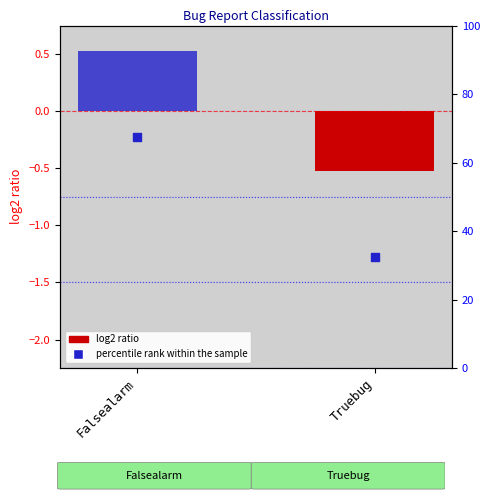

Which series reaches the minimum Y coordinate?

log2 ratio